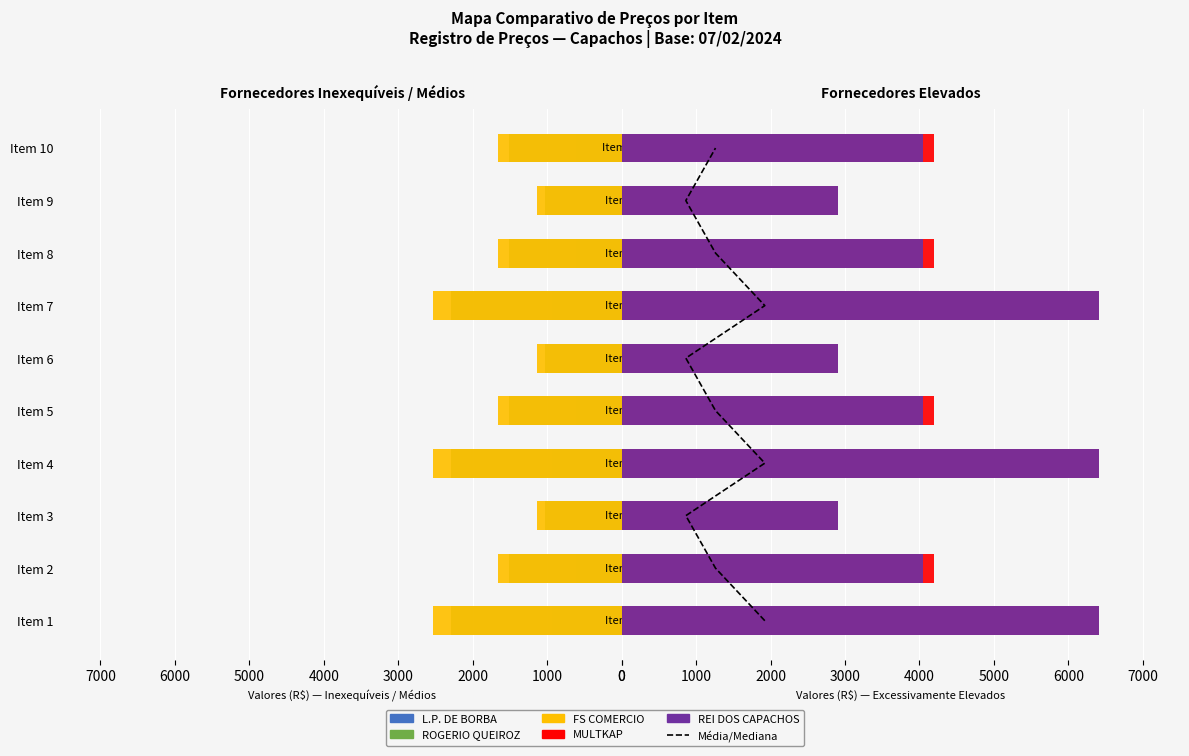

What is the sum of the REI DOS CAPACHOS values at Item 10 and Item 3?

6953.1